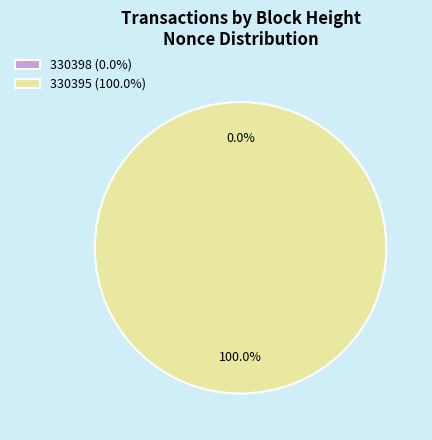

Which slice is the largest?

330395